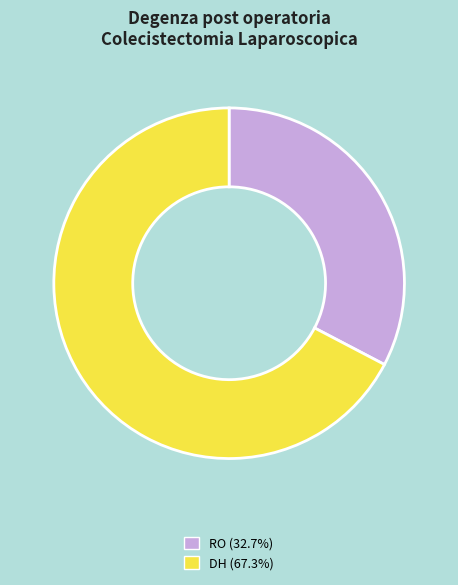

Count the number of slices in the pie.

2